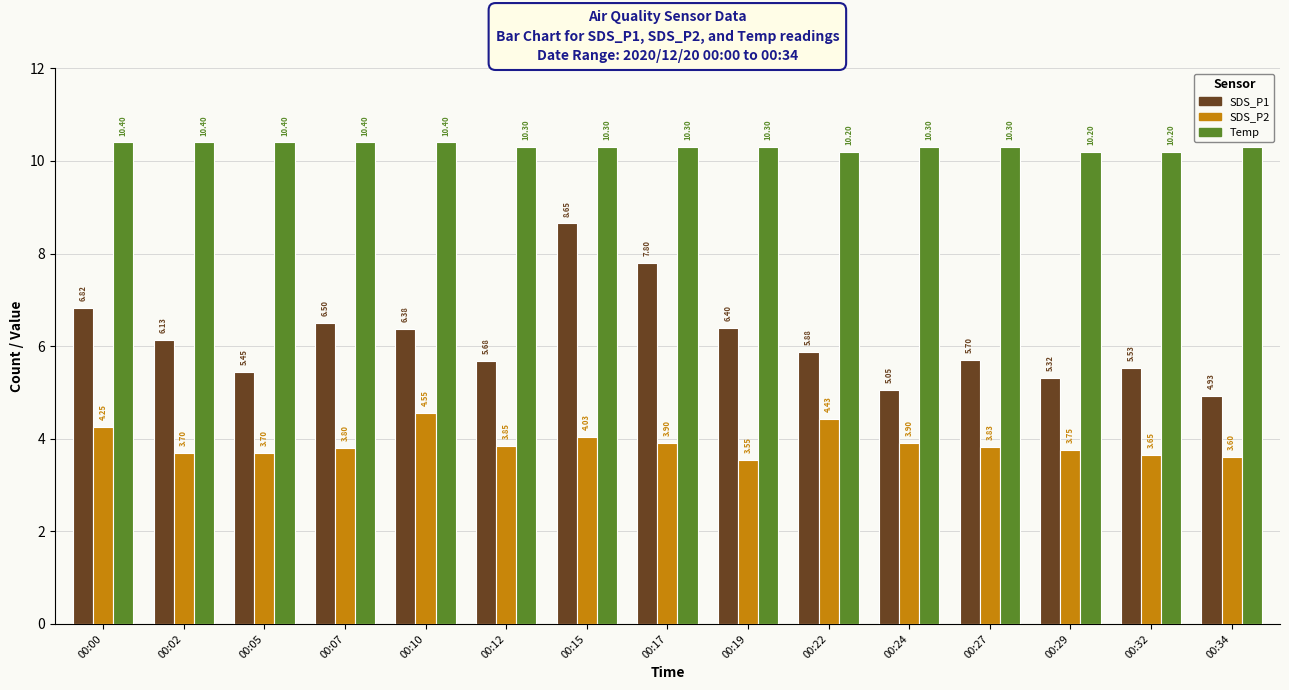

Which series has the widest spread of values?

SDS_P1